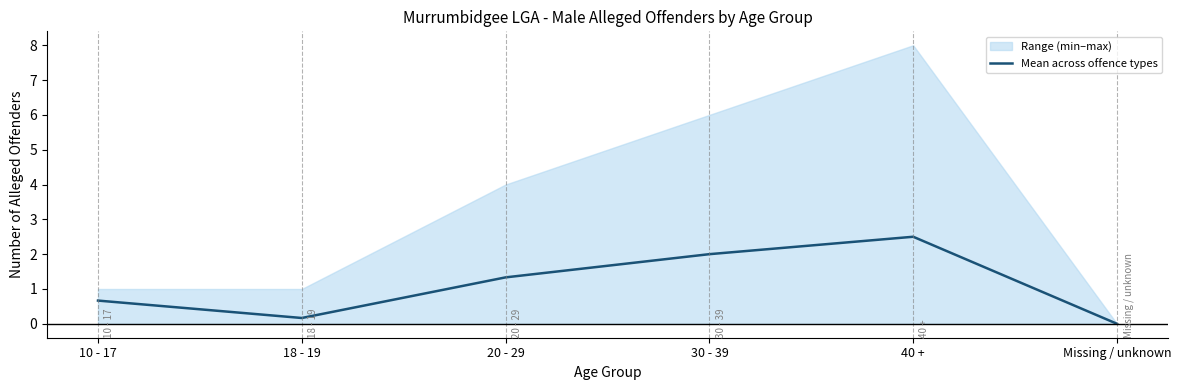

How many points are lower than both their immediate neighbors (excluding endpoints)?

1